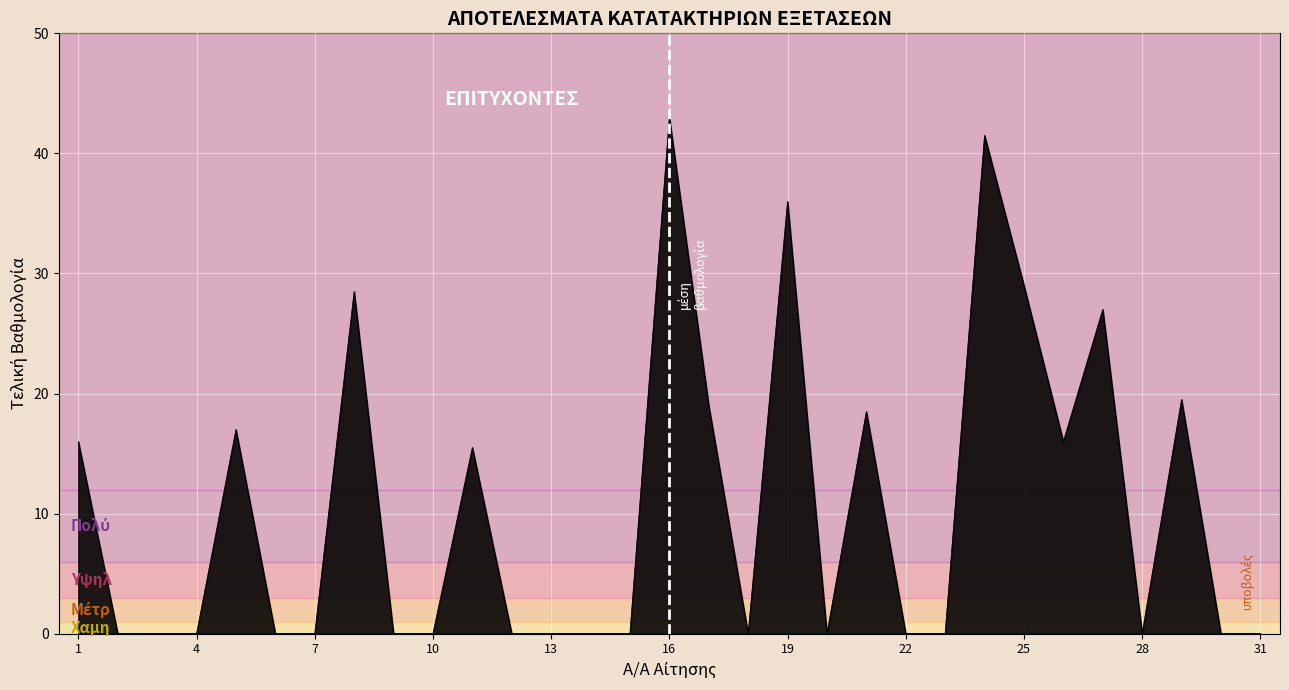

What is the greatest value displayed?

43.0